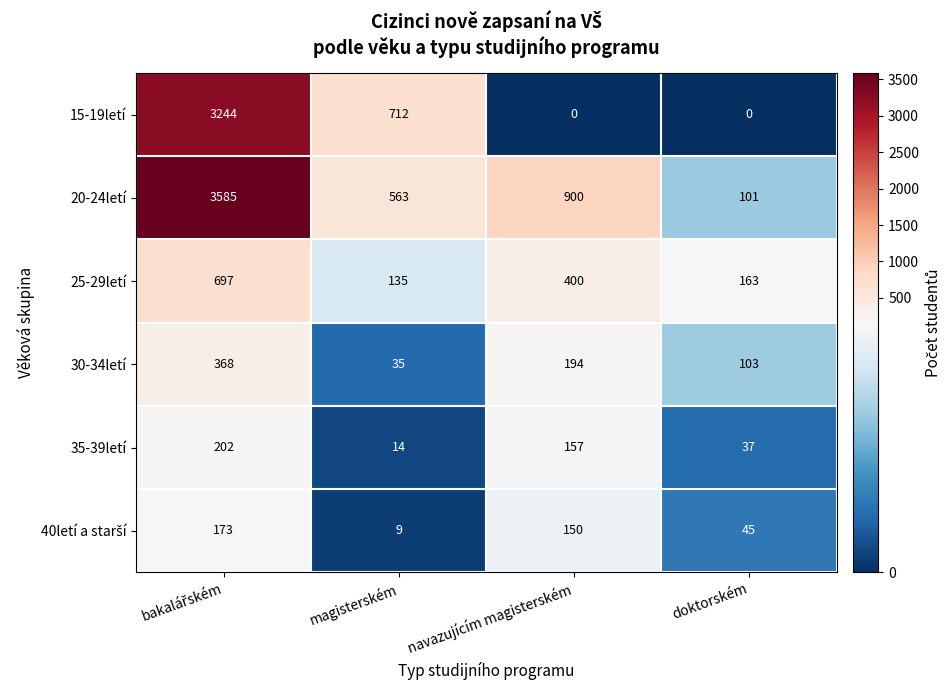

What is the total value across all series at doktorském?

449